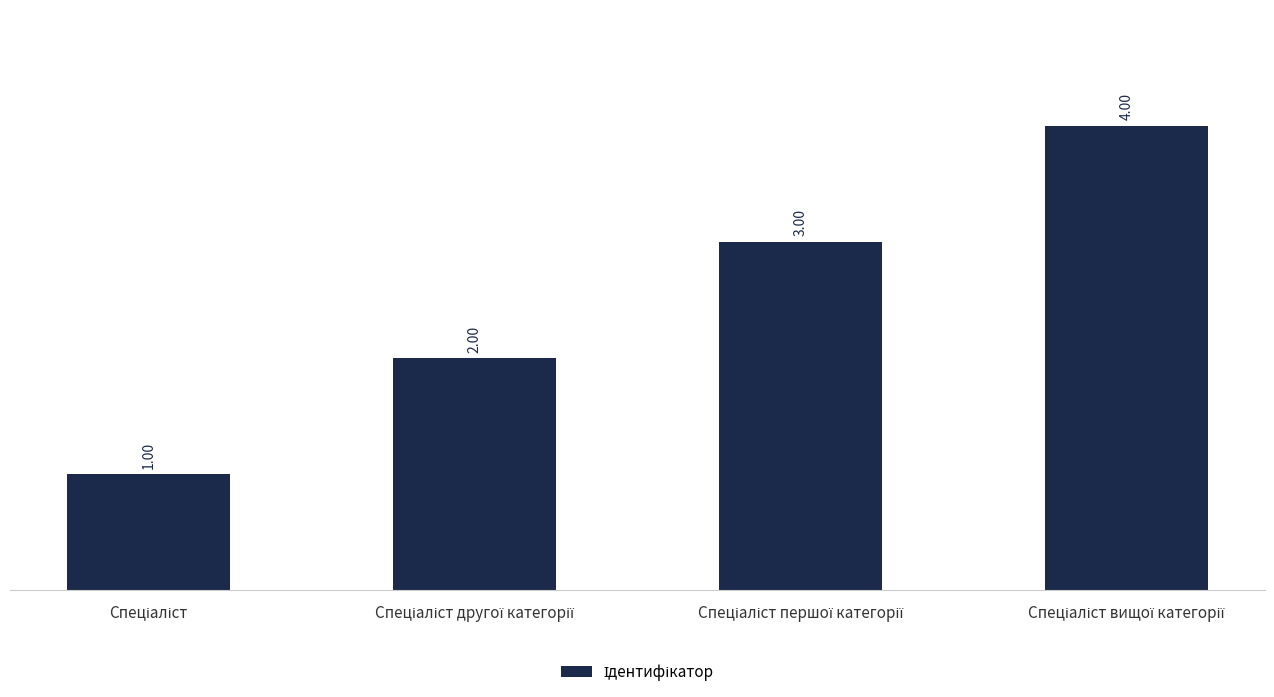

What is the sum of all values?

10